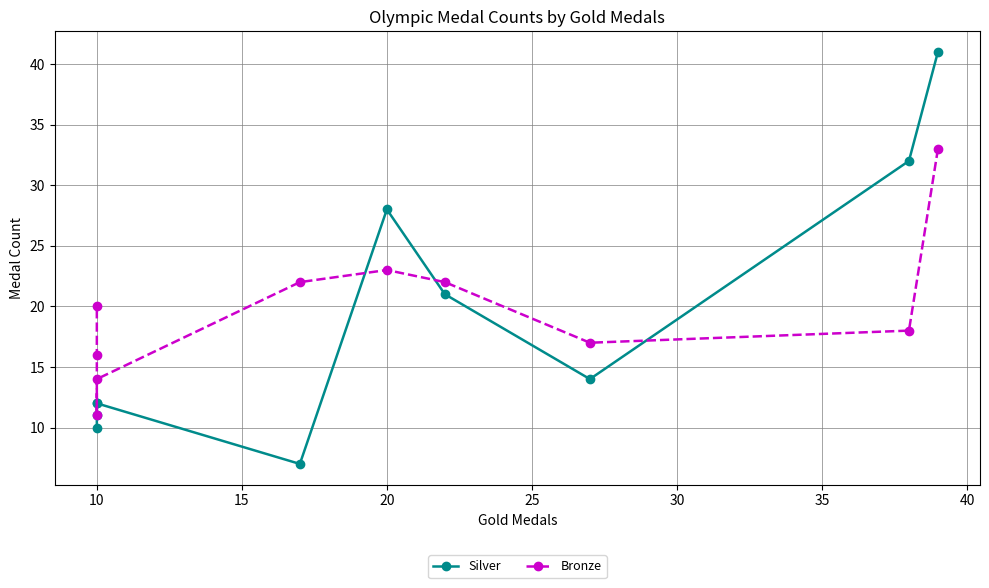

Is this an area chart (filled region under the line)?

No